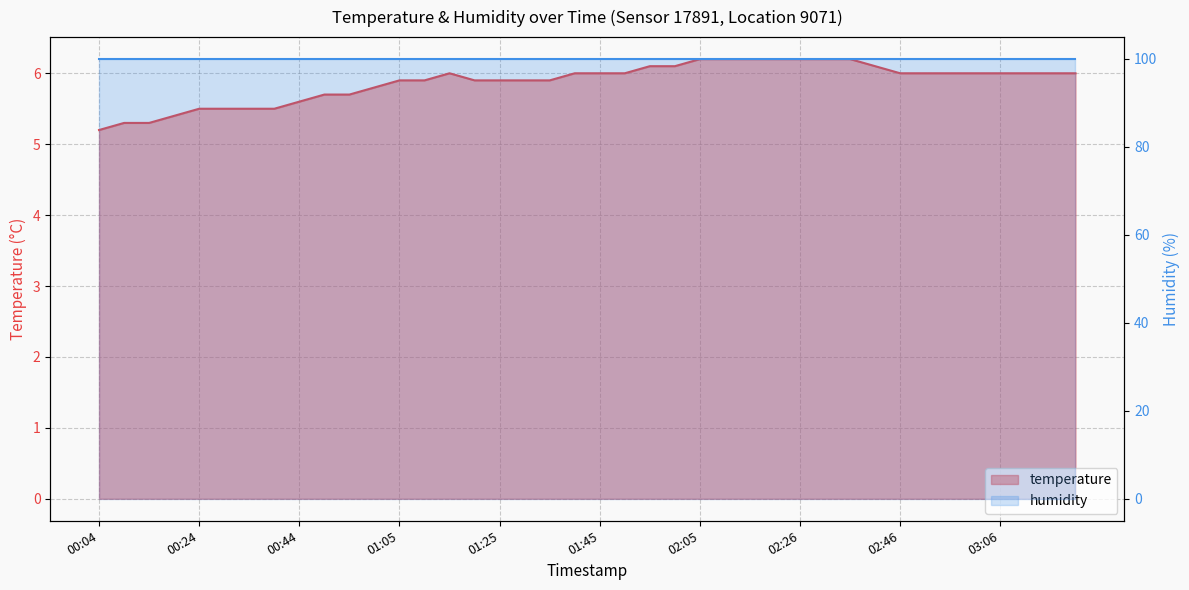

What is the difference between the maximum and minimum values?

1.0